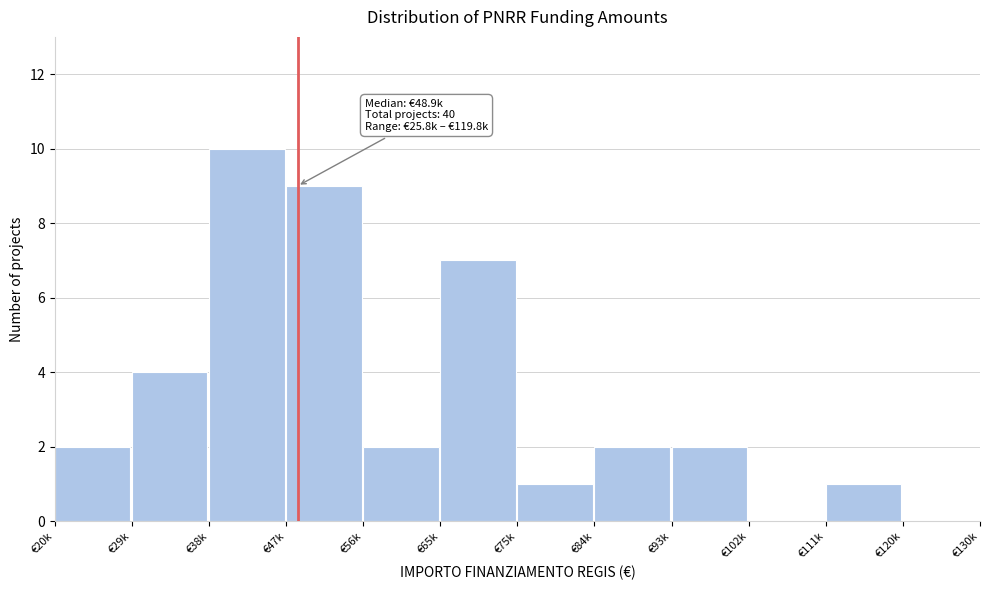

Reading left to right, transcribe all the data shown in this chart.

€20k=2	€29k=4	€38k=10	€47k=9	€56k=2	€65k=7	€75k=1	€84k=2	€93k=2	€102k=0	€111k=1	€120k=0